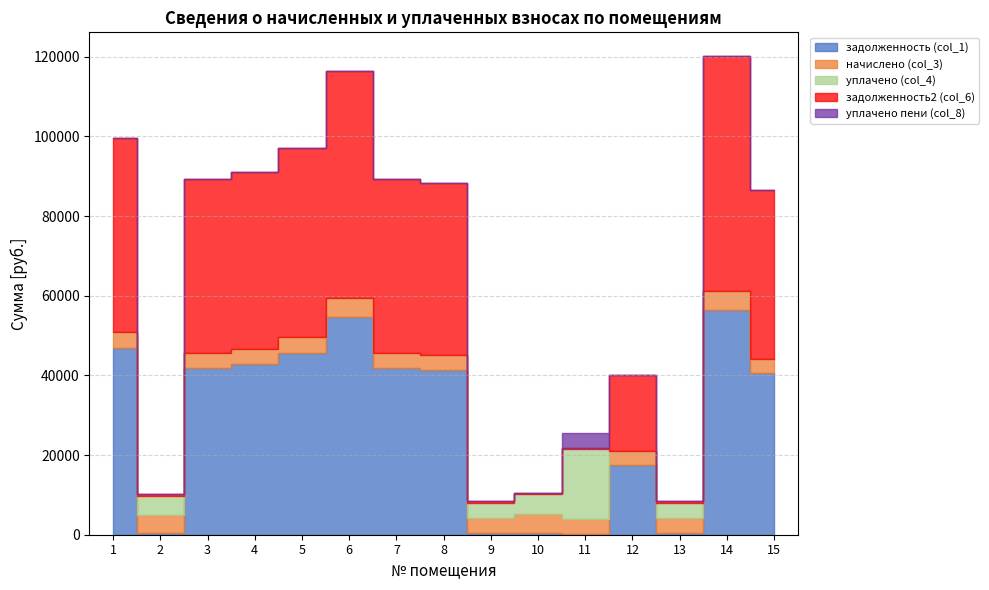

What is the difference between the maximum and minimum values in the уплачено пени (col_8) series?

3891.5